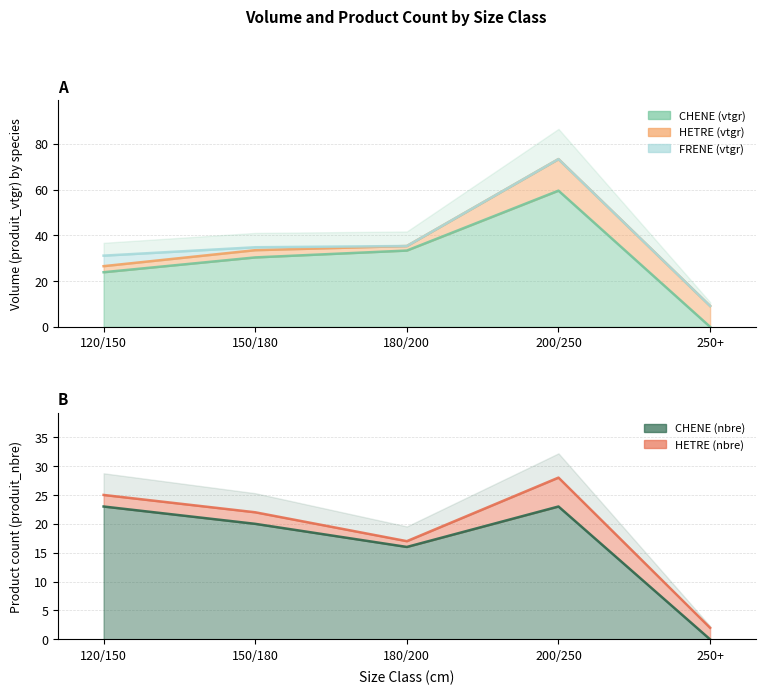

How many categories are shown in the chart?

5